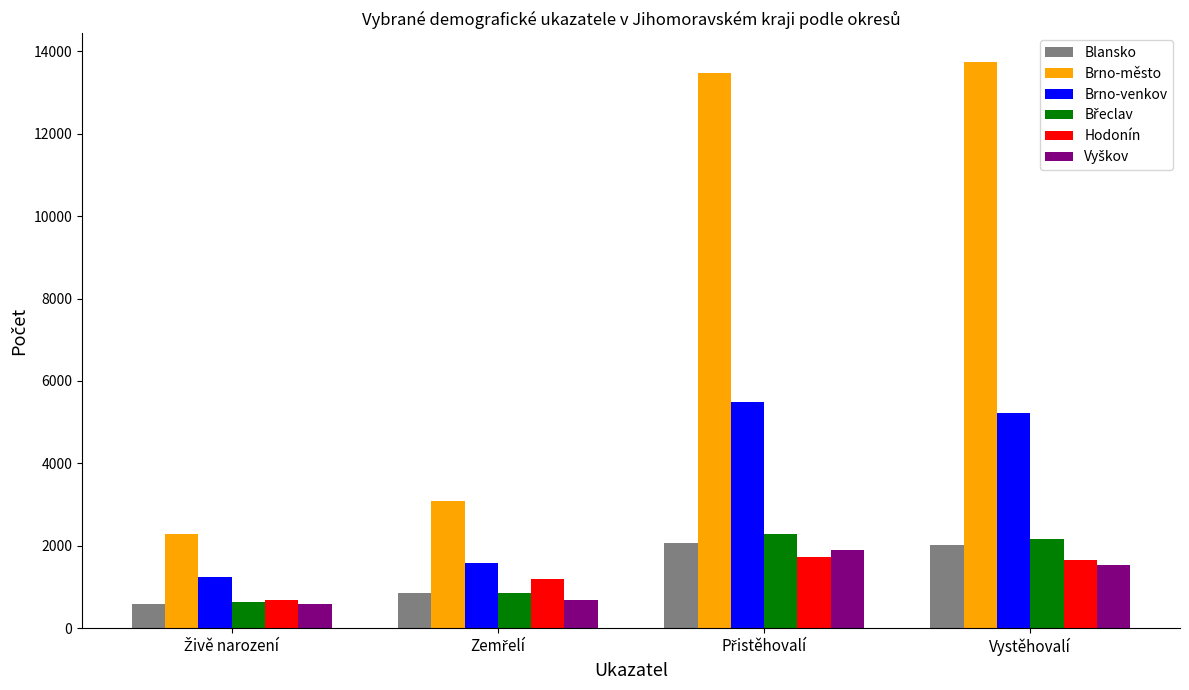

What is the sum of all Brno-město values?

32605